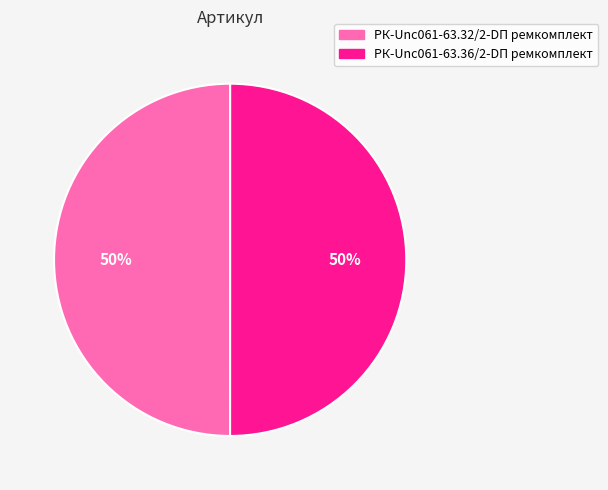

Is the sum of РК-Unc061-63.36/2-DП ремкомплект and РК-Unc061-63.32/2-DП ремкомплект greater than half?

Yes